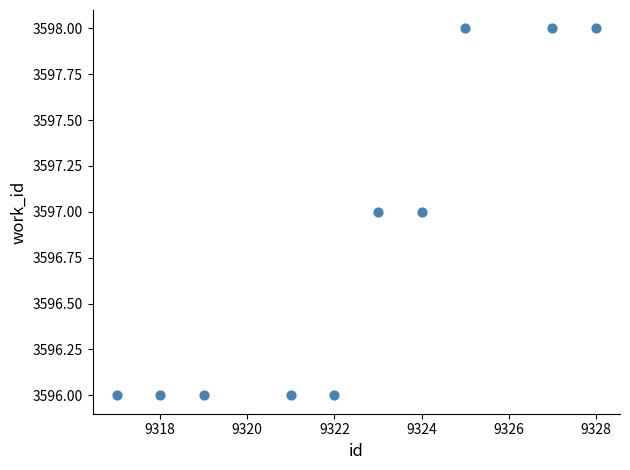

What is the range of X values (max minus min)?

11